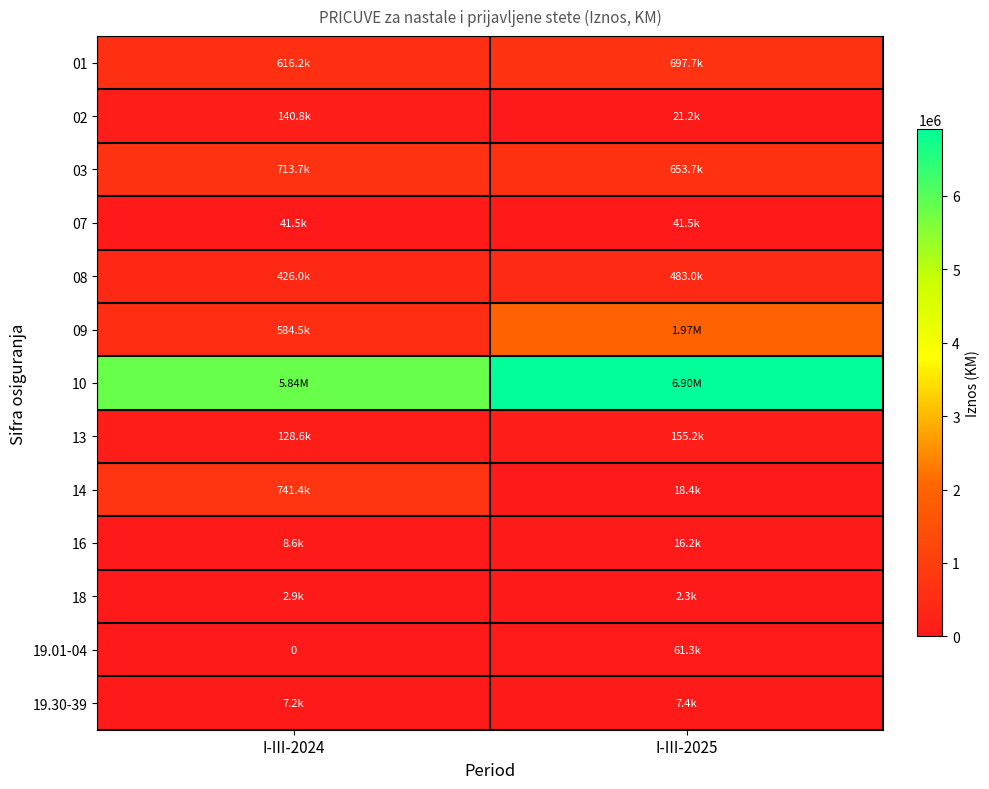

At how many categories does at least one series exceed 6421851?

1